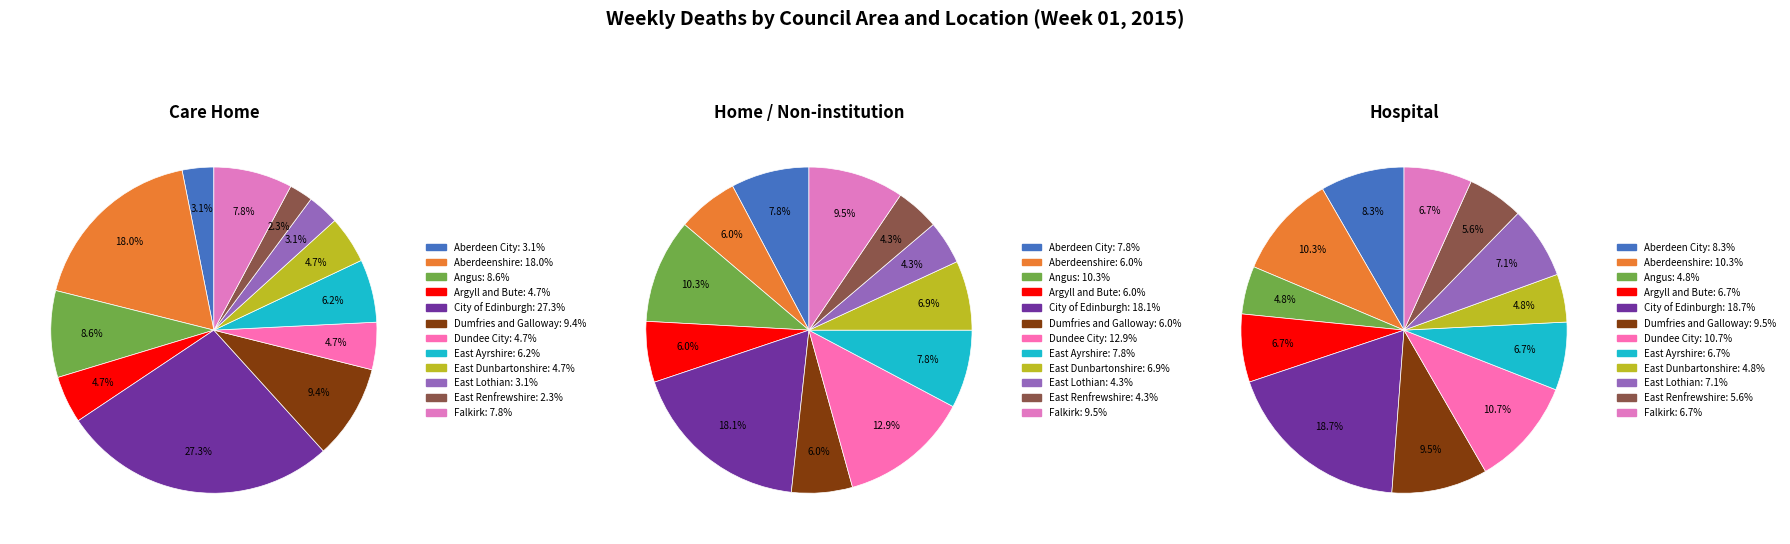

What is the total percentage of Dumfries and Galloway and East Dunbartonshire?

14.1%